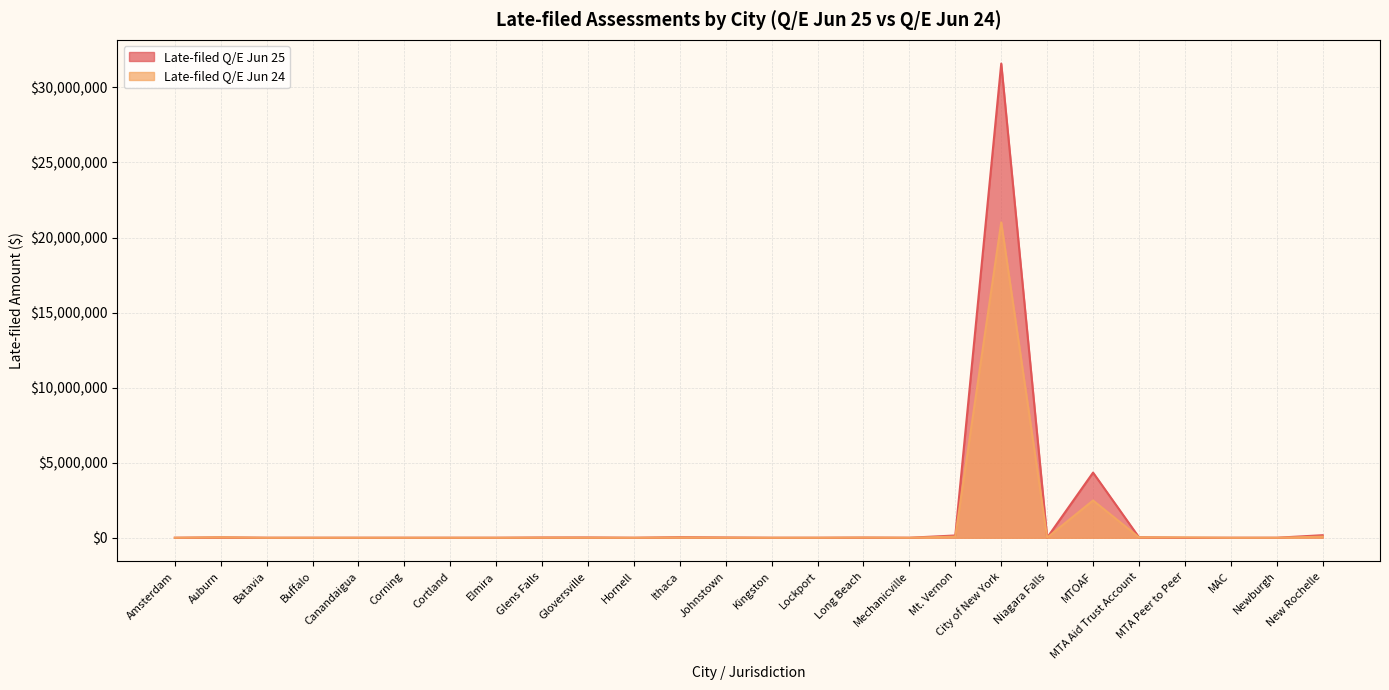

At which category is the sum across all series the highest?

City of New York